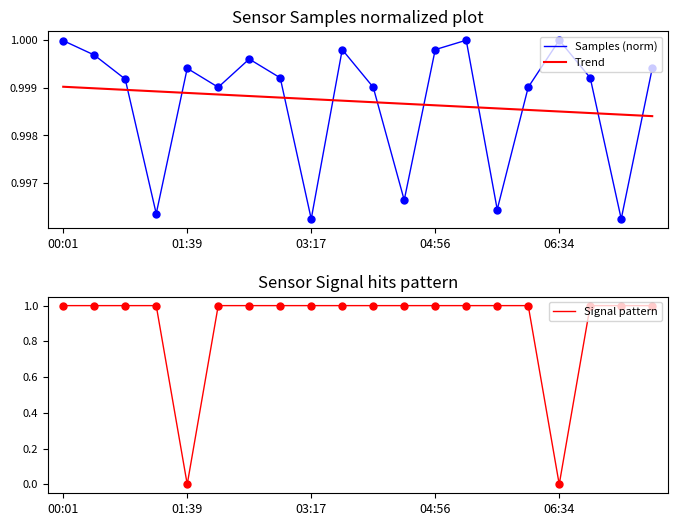

Reading left to right, list all the values displayed in this chart.

Samples (norm): 1.0	1.0	1.0	1.0	1.0	1.0	1.0	1.0	1.0	1.0	1.0	1.0	1.0	1.0	1.0	1.0	1.0	1.0	1.0	1.0
Trend: 1.0	1.0	1.0	1.0	1.0	1.0	1.0	1.0	1.0	1.0	1.0	1.0	1.0	1.0	1.0	1.0	1.0	1.0	1.0	1.0
Signal pattern: 1.0	1.0	1.0	1.0	0.0	1.0	1.0	1.0	1.0	1.0	1.0	1.0	1.0	1.0	1.0	1.0	0.0	1.0	1.0	1.0